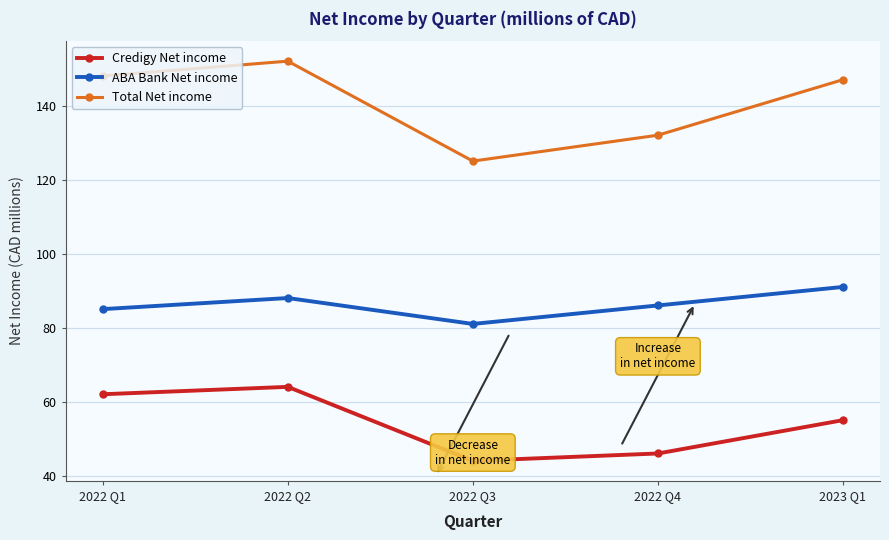

Rank the series by their maximum value, from lowest to highest.

Credigy Net income, ABA Bank Net income, Total Net income